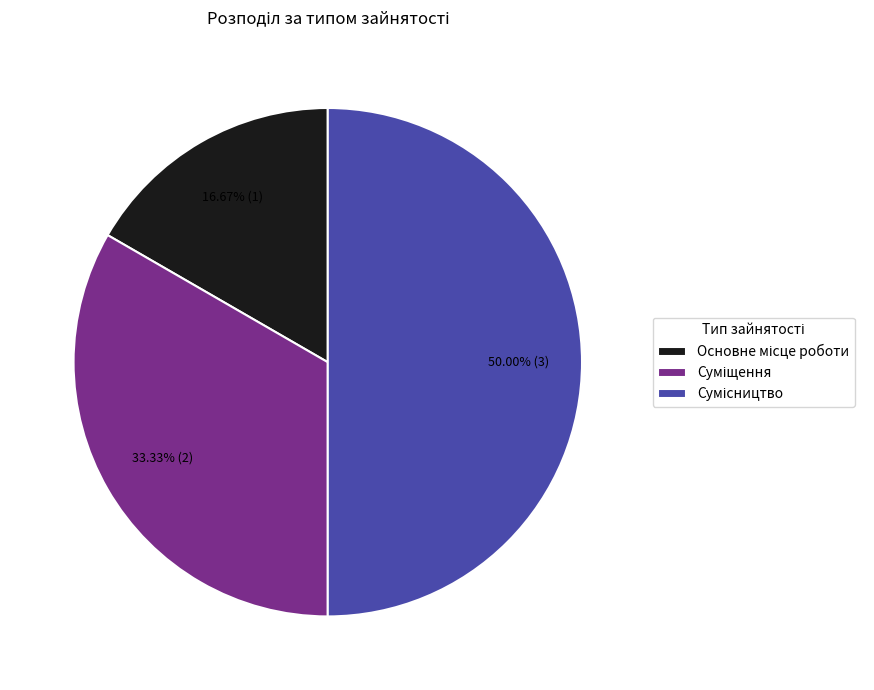

How many slices are in this pie chart?

3